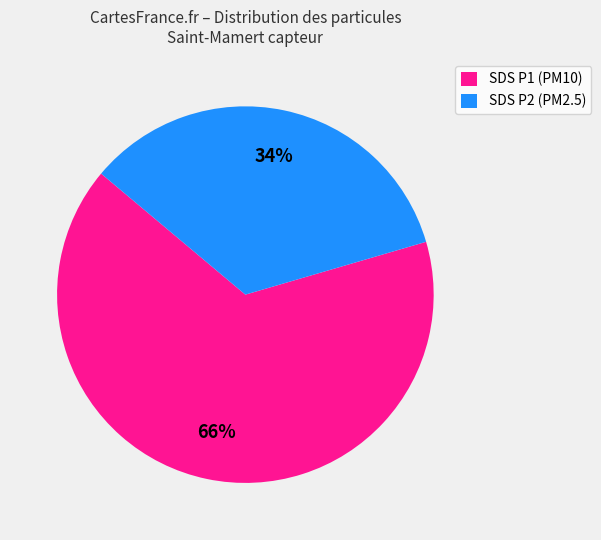

The SDS P1 (PM10) slice represents 66% of the pie. True or false?

True